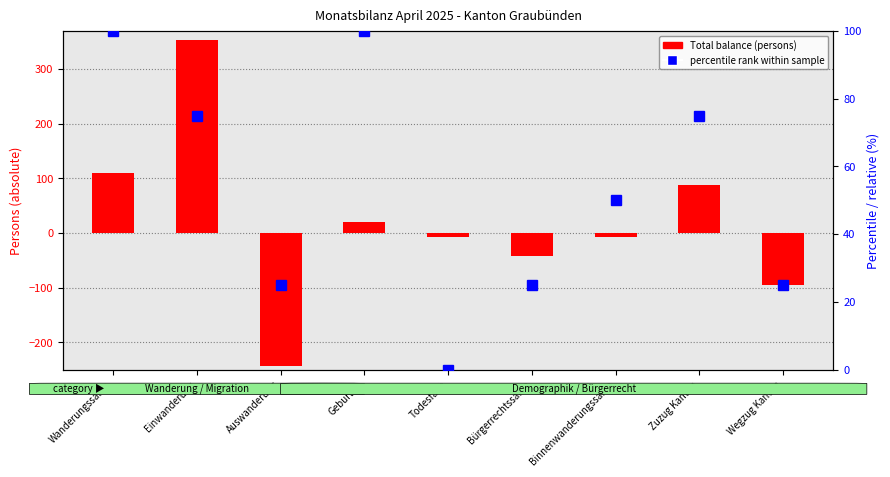

Reading right to left, what are all the values shown in this chart?

Total balance / count: -95	88	-7	-42	-7	21	-244	354	110
percentile rank within sample: 25	75	50	25	0	100	25	75	100